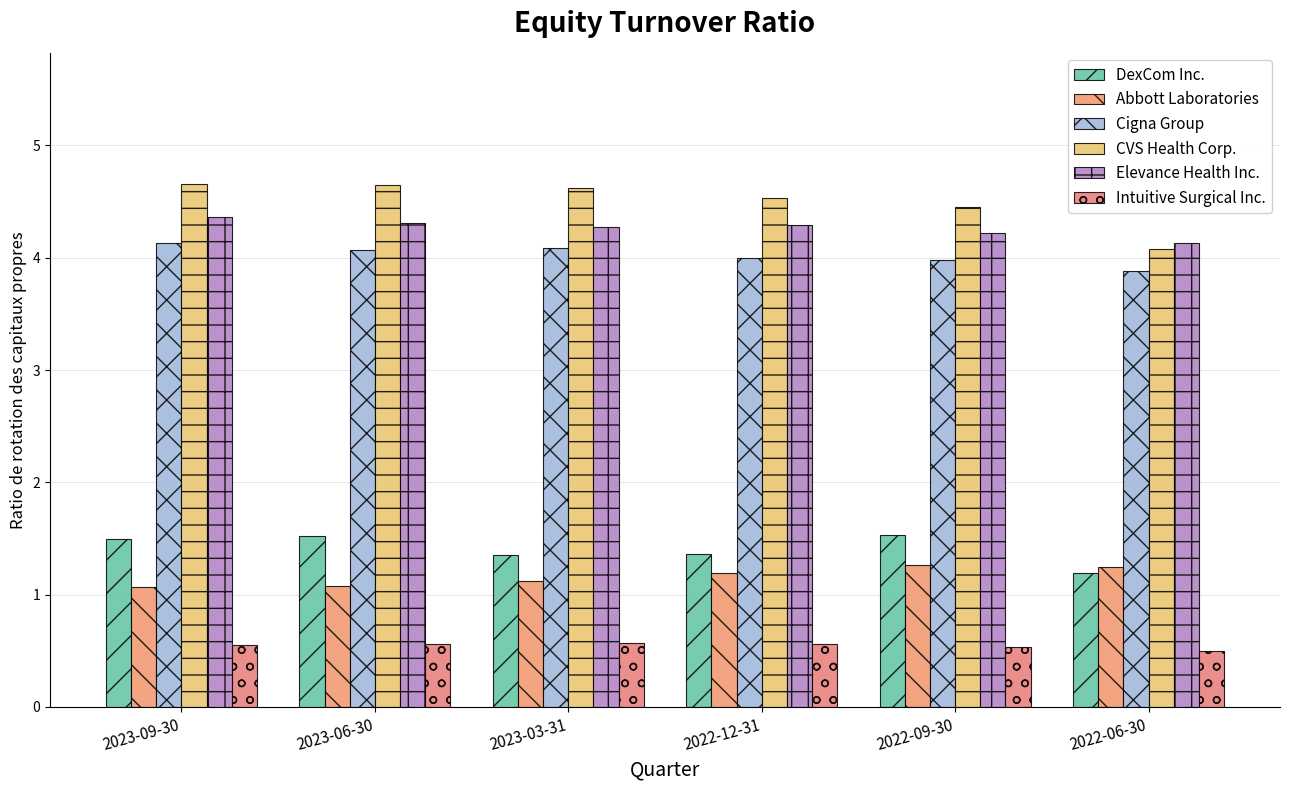

What position from the left is 2022-12-31?

4